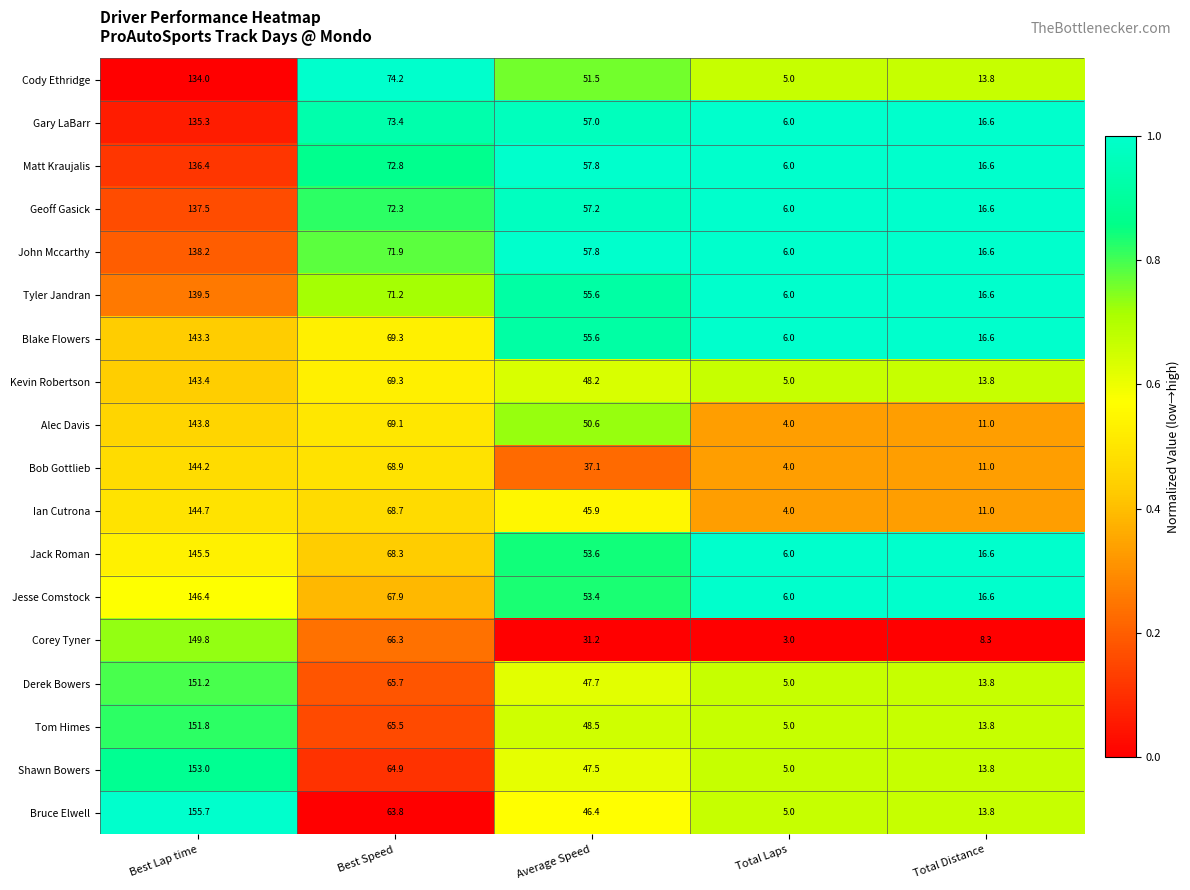

At which category is the sum across all series the highest?

Best Lap time